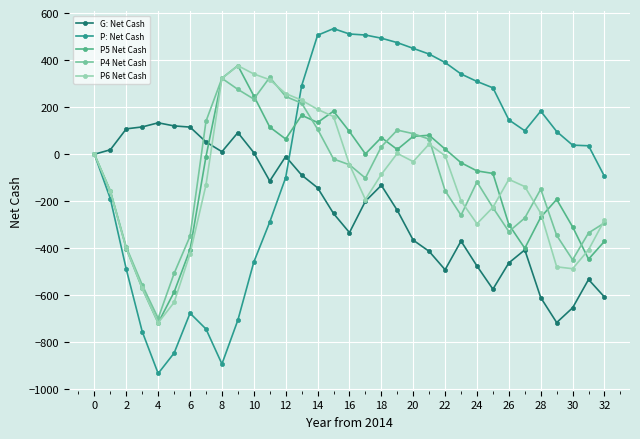

What is the value of the P5 Net Cash point at the 29th from the left?

-267.8